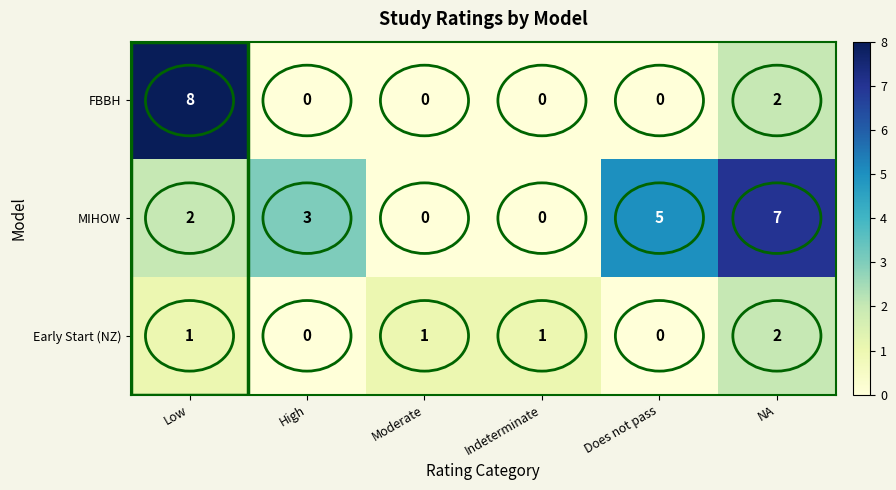

At which label does Early Start (NZ) reach its peak?

NA